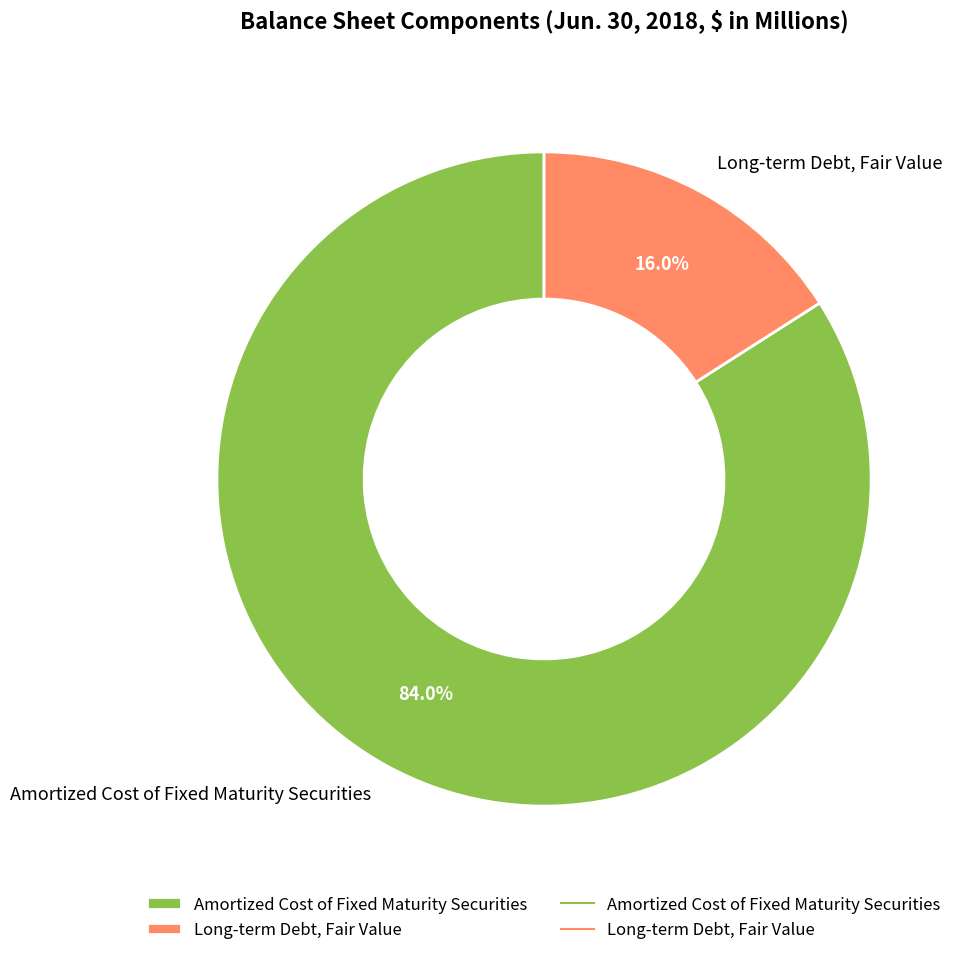

Rank the categories by value from highest to lowest.

Amortized Cost of Fixed Maturity Securities, Long-term Debt, Fair Value